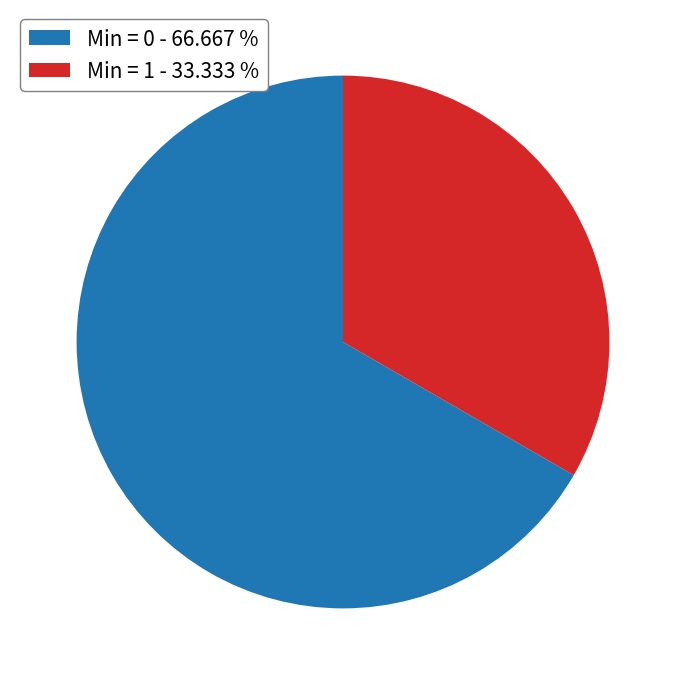

Which slice represents more than half of the pie?

Min = 0 - 66.667 %